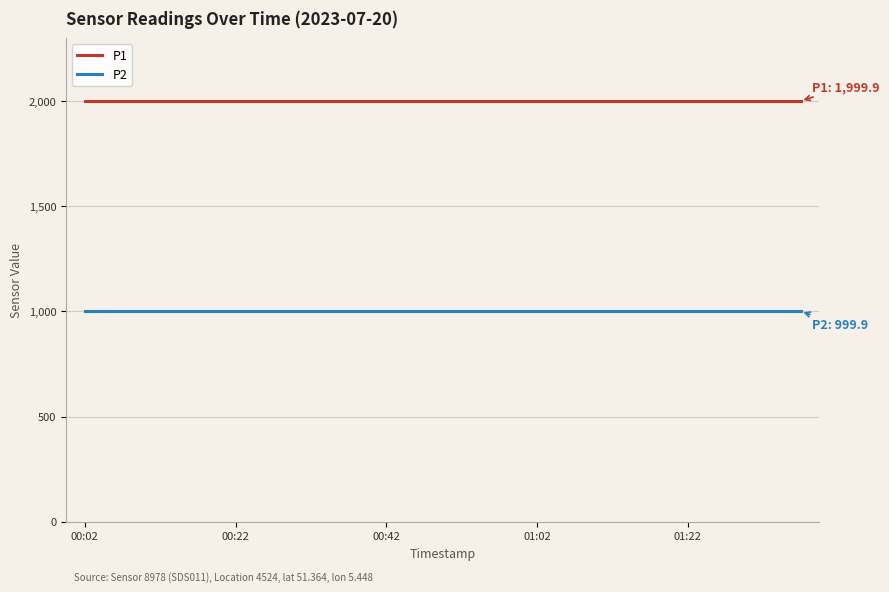

Does the chart have visible grid lines?

Yes